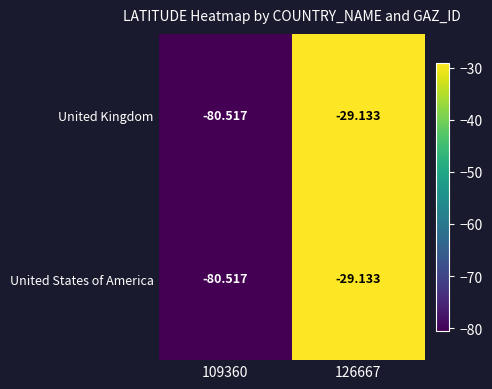

How many categories are shown in the chart?

2